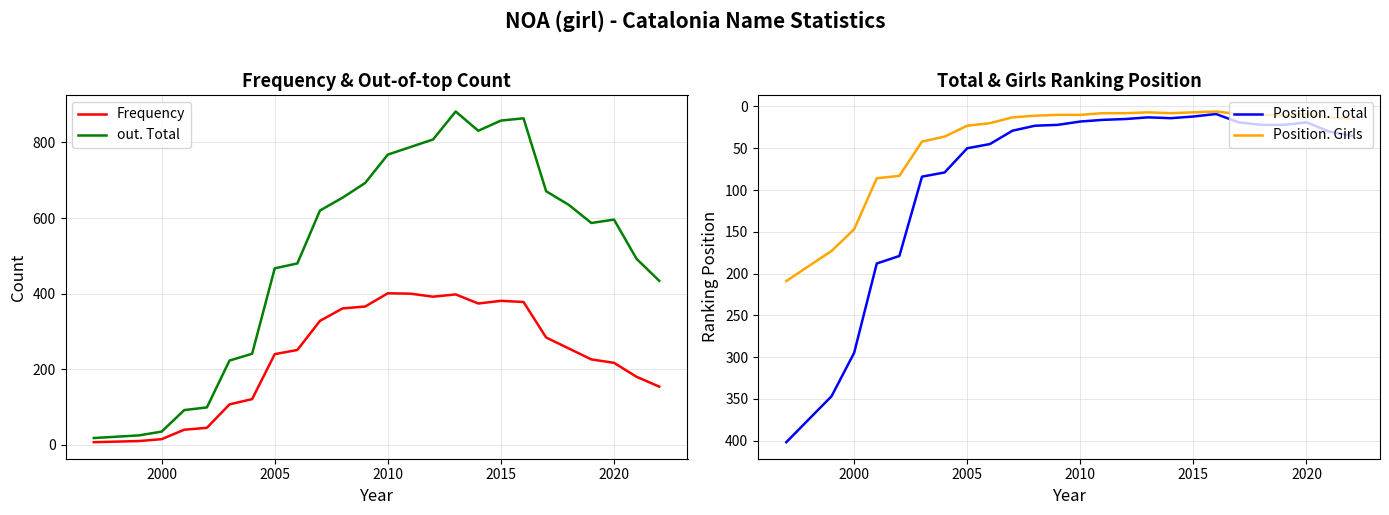

How many lines are shown in the chart?

4